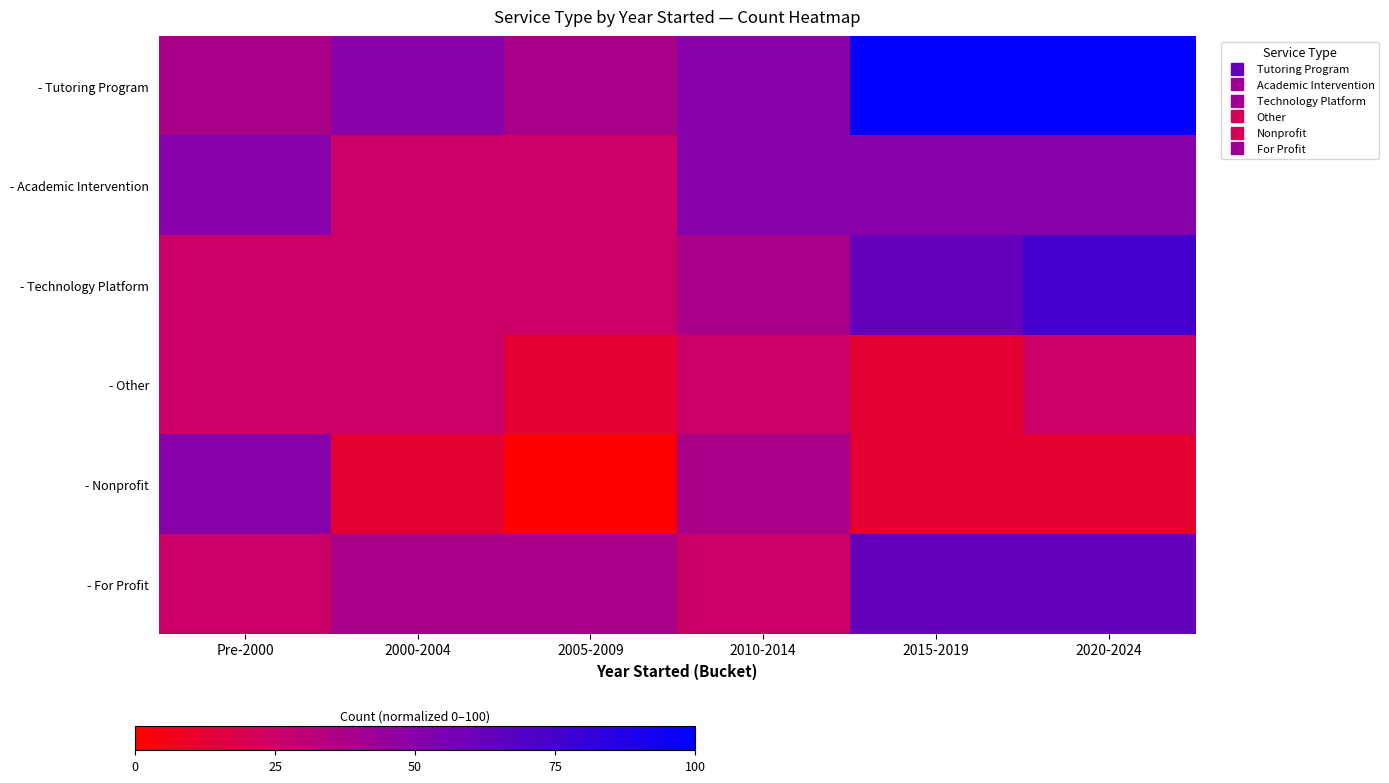

Which series has the largest total across all categories?

- Tutoring Program